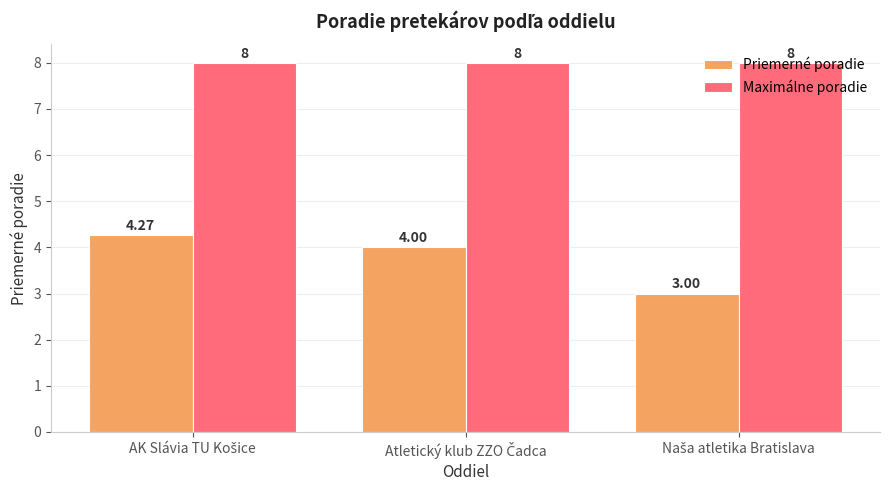

What is the difference between the second highest and minimum values in the Priemerné poradie series?

1.0